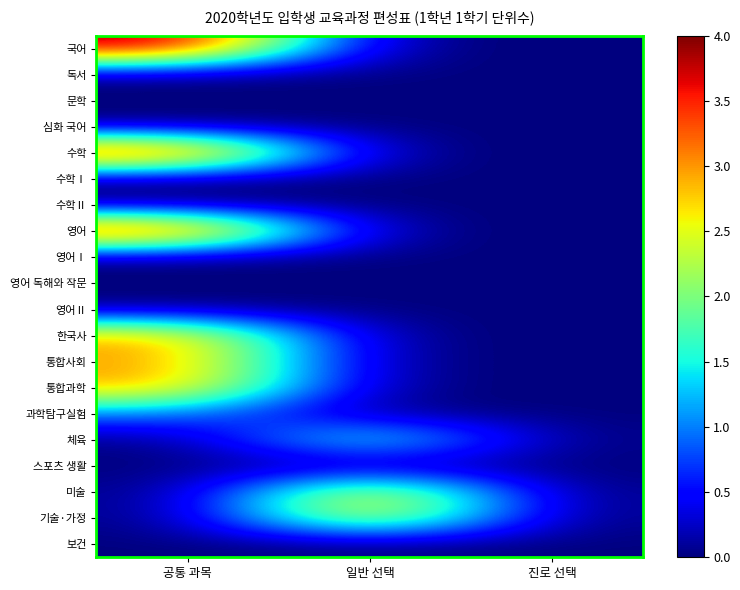

Reading right to left, what are all the values shown in this chart?

국어: 진로 선택=0	일반 선택=0	공통 과목=4
독서: 진로 선택=0	일반 선택=0	공통 과목=0
문학: 진로 선택=0	일반 선택=0	공통 과목=0
심화 국어: 진로 선택=0	일반 선택=0	공통 과목=0
수학: 진로 선택=0	일반 선택=0	공통 과목=4
수학Ⅰ: 진로 선택=0	일반 선택=0	공통 과목=0
수학Ⅱ: 진로 선택=0	일반 선택=0	공통 과목=0
영어: 진로 선택=0	일반 선택=0	공통 과목=4
영어Ⅰ: 진로 선택=0	일반 선택=0	공통 과목=0
영어 독해와 작문: 진로 선택=0	일반 선택=0	공통 과목=0
영어Ⅱ: 진로 선택=0	일반 선택=0	공통 과목=0
한국사: 진로 선택=0	일반 선택=0	공통 과목=3
통합사회: 진로 선택=0	일반 선택=0	공통 과목=3
통합과학: 진로 선택=0	일반 선택=0	공통 과목=3
과학탐구실험: 진로 선택=0	일반 선택=0	공통 과목=1
체육: 진로 선택=0	일반 선택=2	공통 과목=0
스포츠 생활: 진로 선택=0	일반 선택=0	공통 과목=0
미술: 진로 선택=0	일반 선택=3	공통 과목=0
기술·가정: 진로 선택=0	일반 선택=3	공통 과목=0
보건: 진로 선택=0	일반 선택=0	공통 과목=0